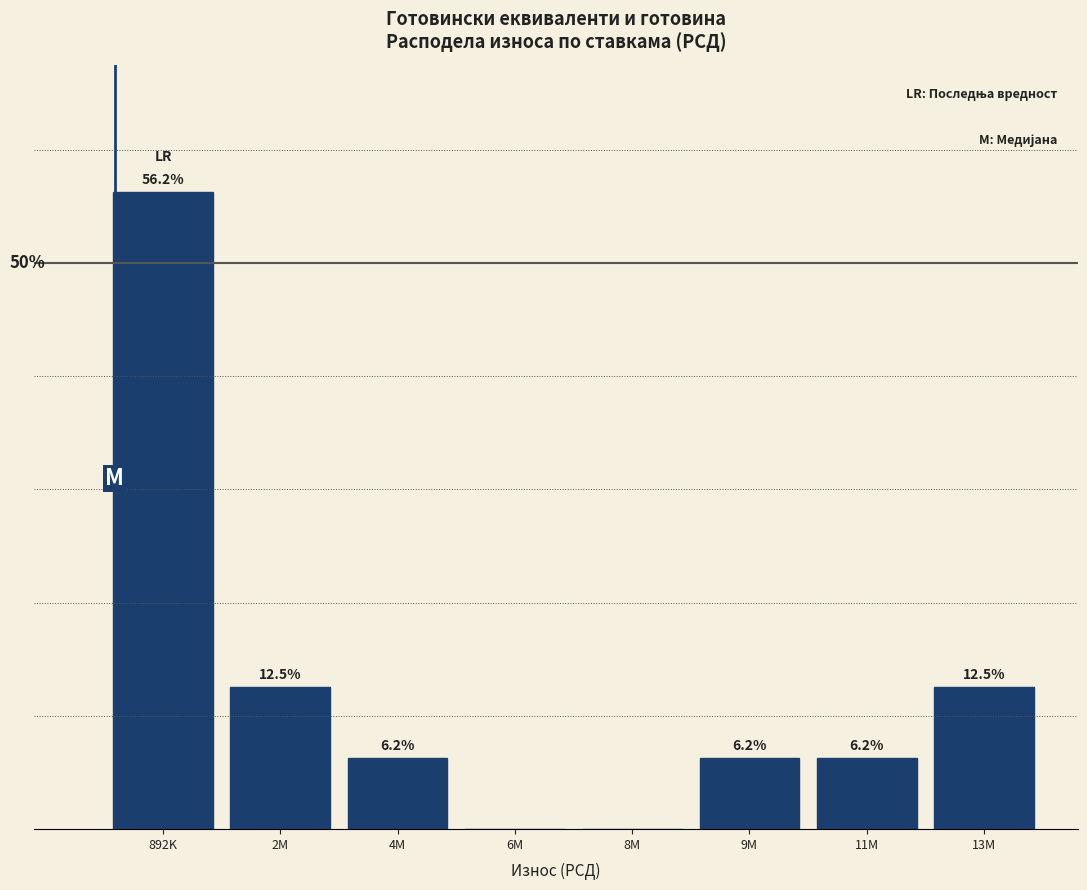

Which label corresponds to the largest value in the chart?

892K